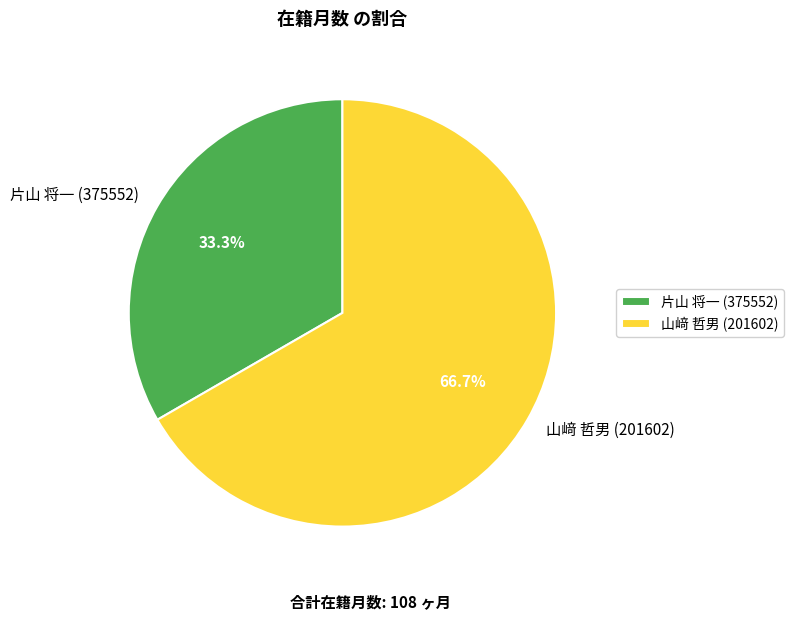

Combined, do 山﨑 哲男 (201602) and 片山 将一 (375552) account for over 50%?

Yes